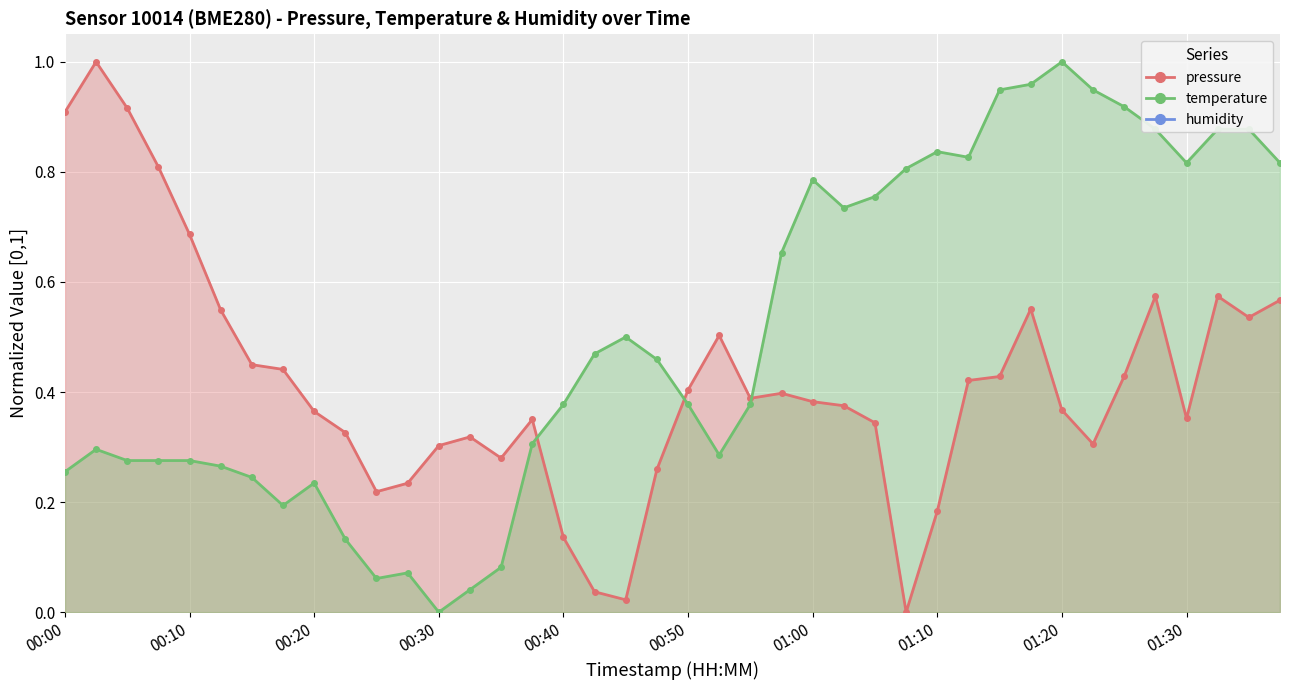

At which category does pressure reach its first local valley?

00:25